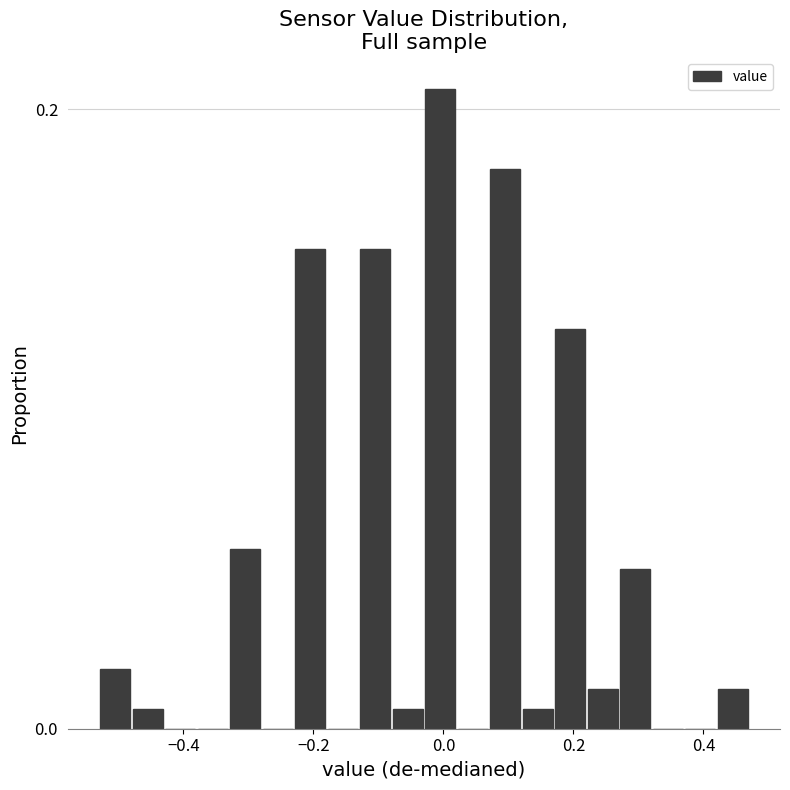

Read against the x-axis, roughly where is the centre of the tallest bar?

0.00